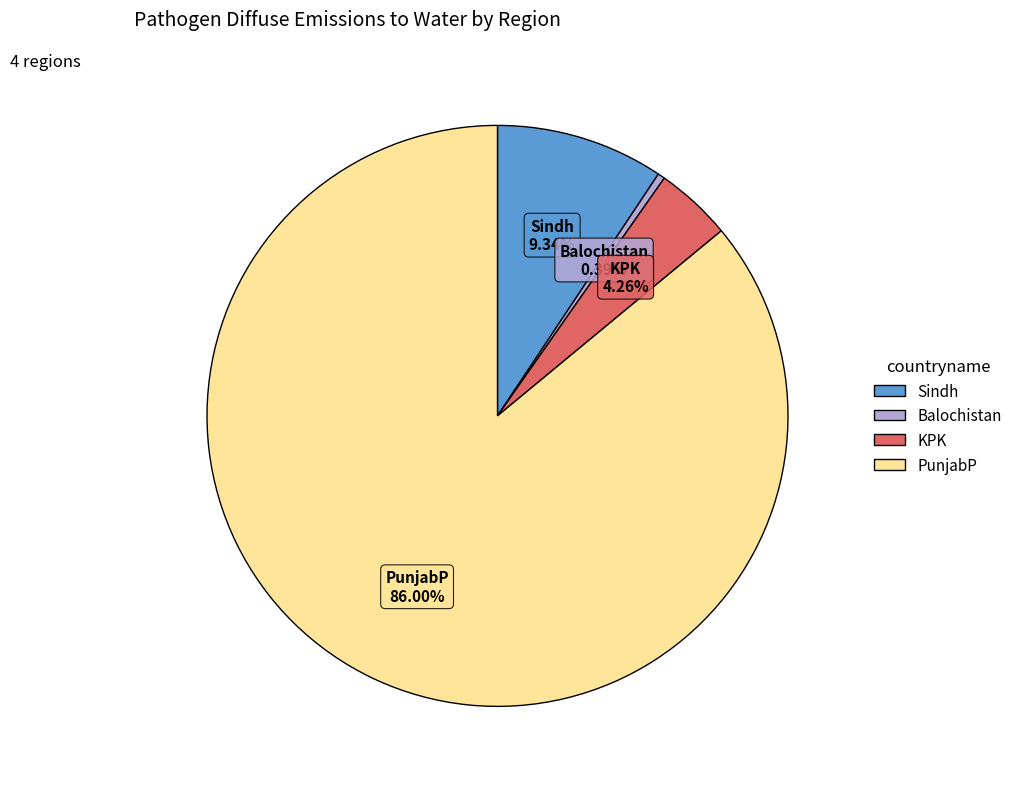

True or false: KPK accounts for 4% of the total.

True